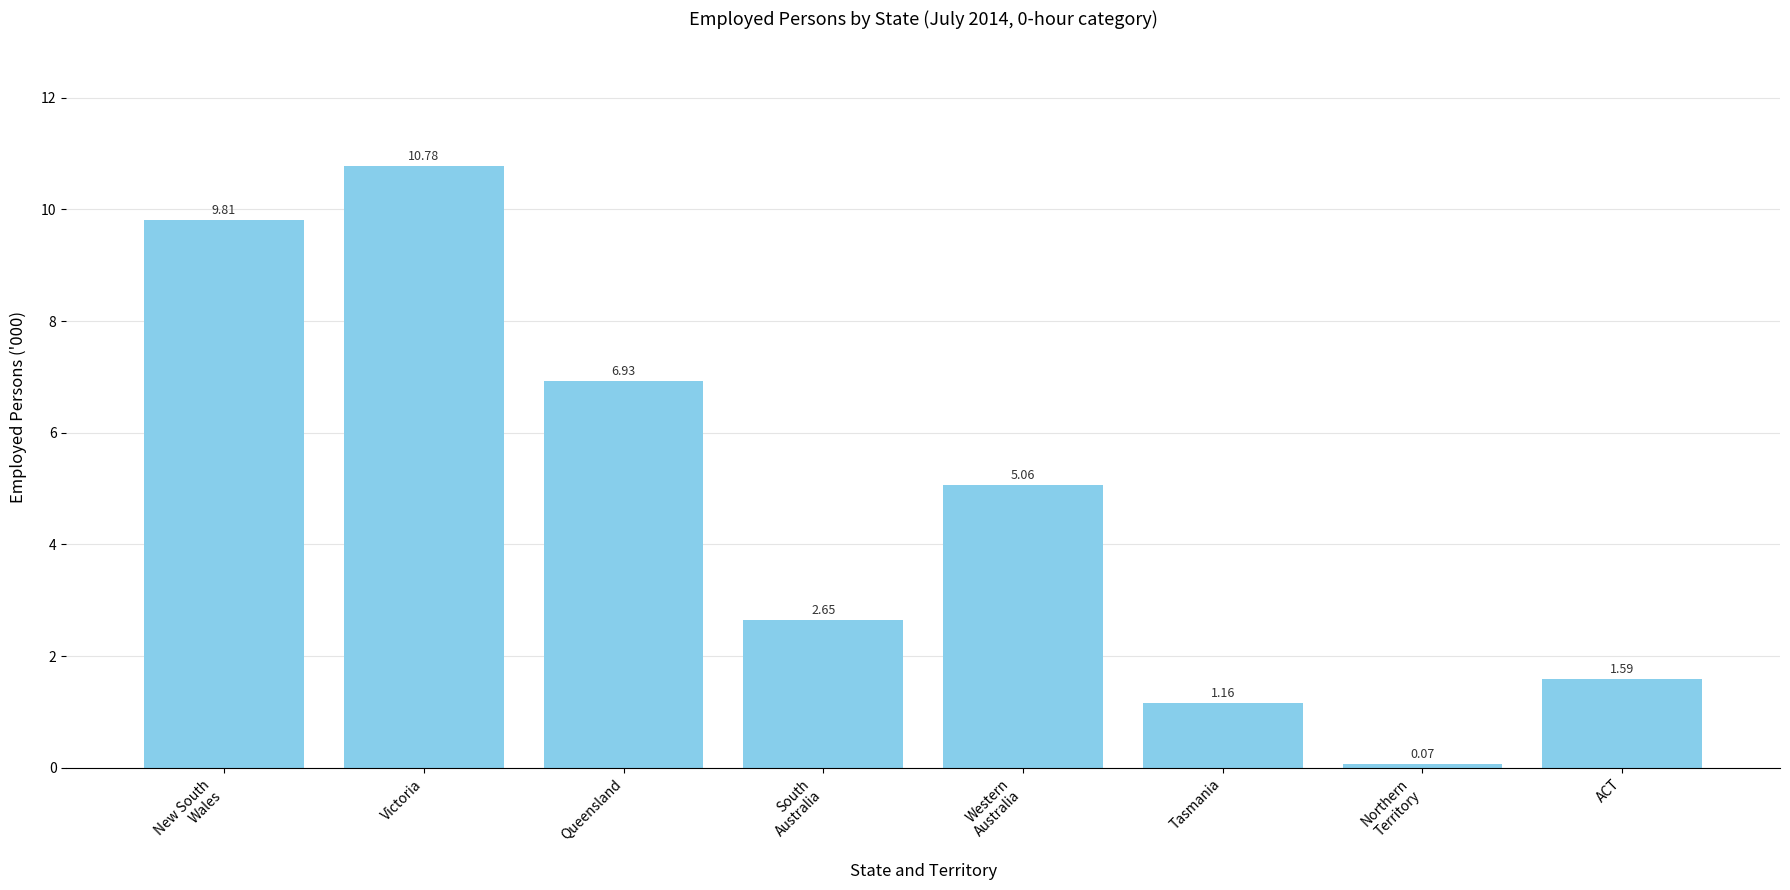

What position from the left is Tasmania?

6